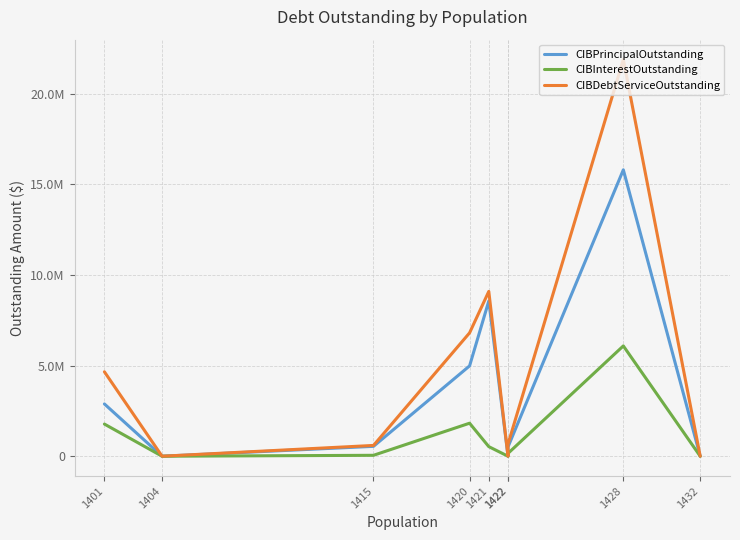

True or false: CIBInterestOutstanding has more than 2 points higher than both neighbors.

False